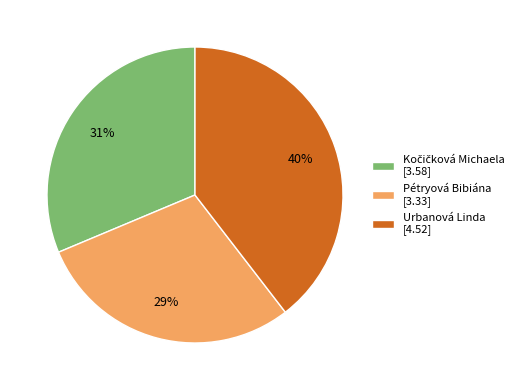

To the nearest percent, what portion does Urbanová Linda represent?

40%